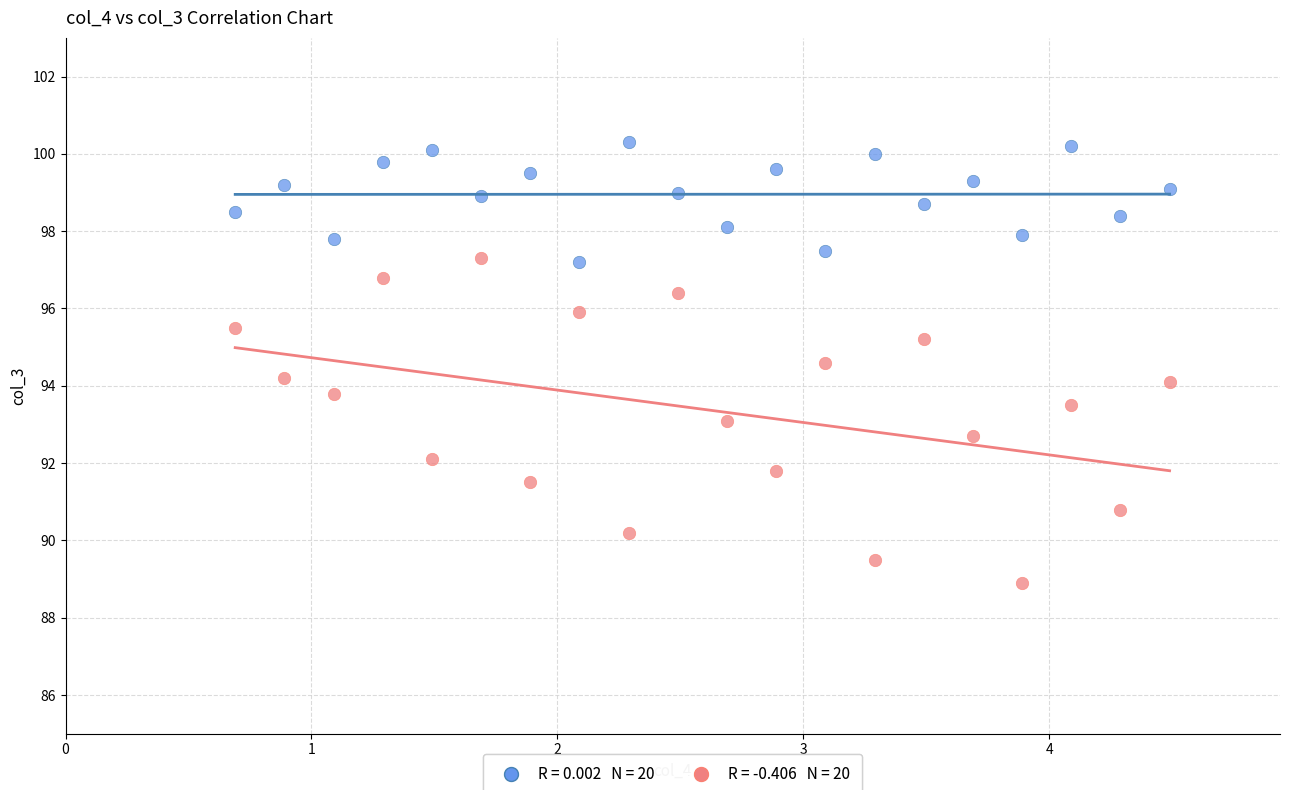

Across all data points, what is the range of Y values (max minus min)?

11.4